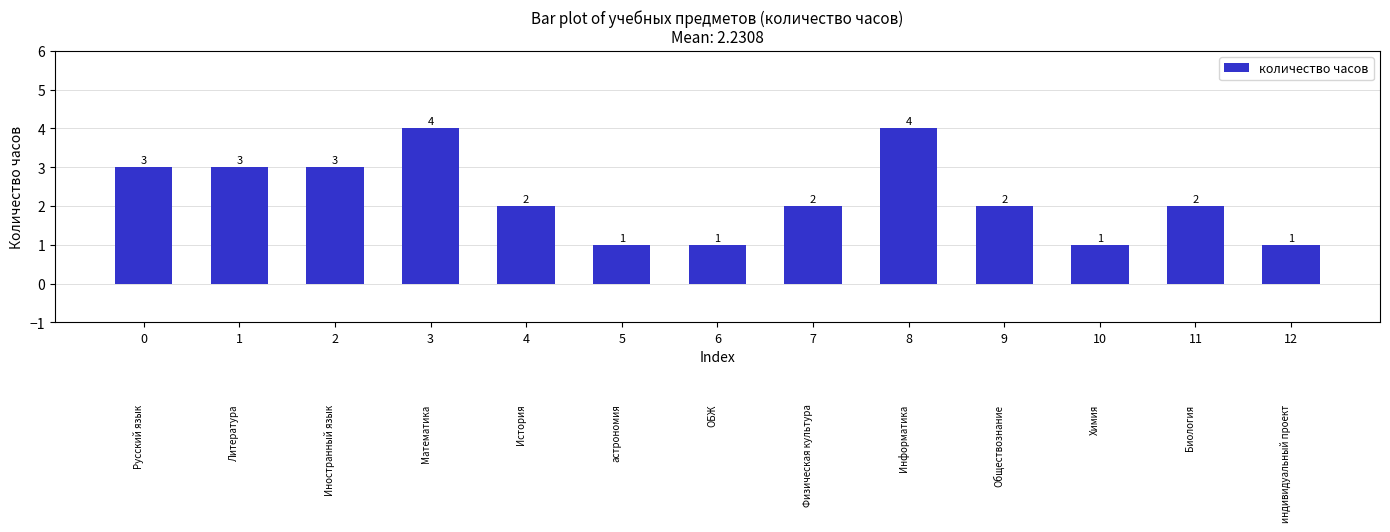

How many values are between 1 and 3?

11